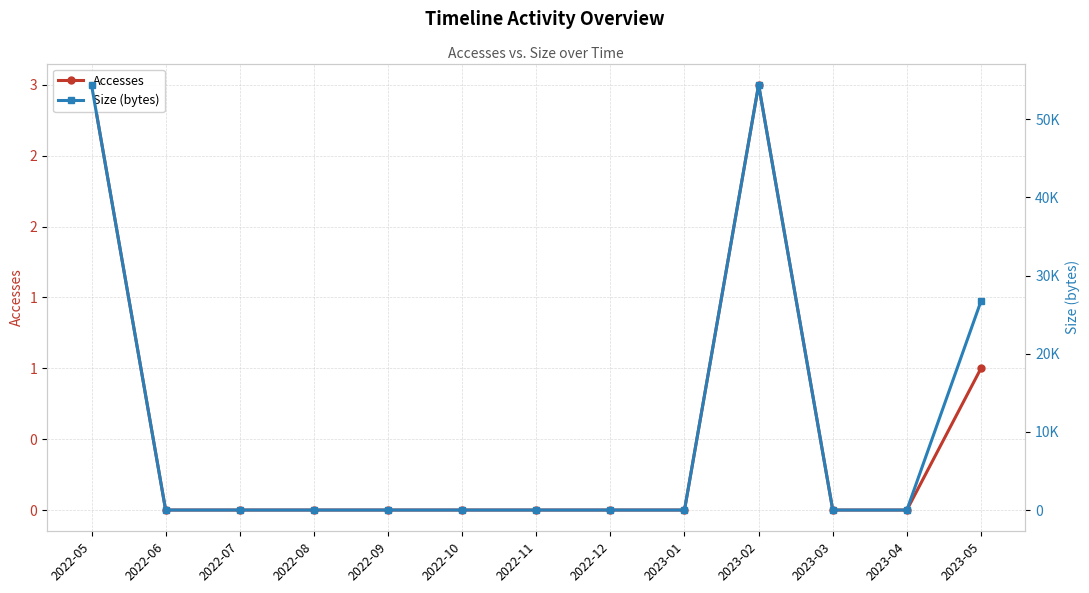

What is the label of the 9th point from the left?

2023-01